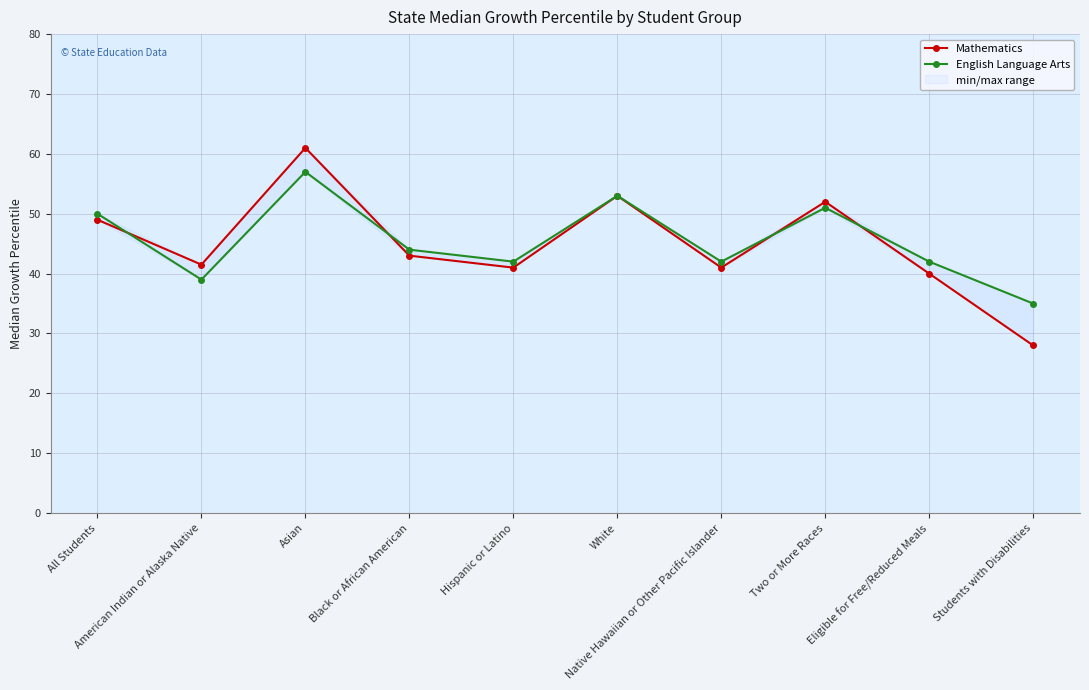

In Mathematics, how many points are higher than both neighbors (excluding endpoints)?

3